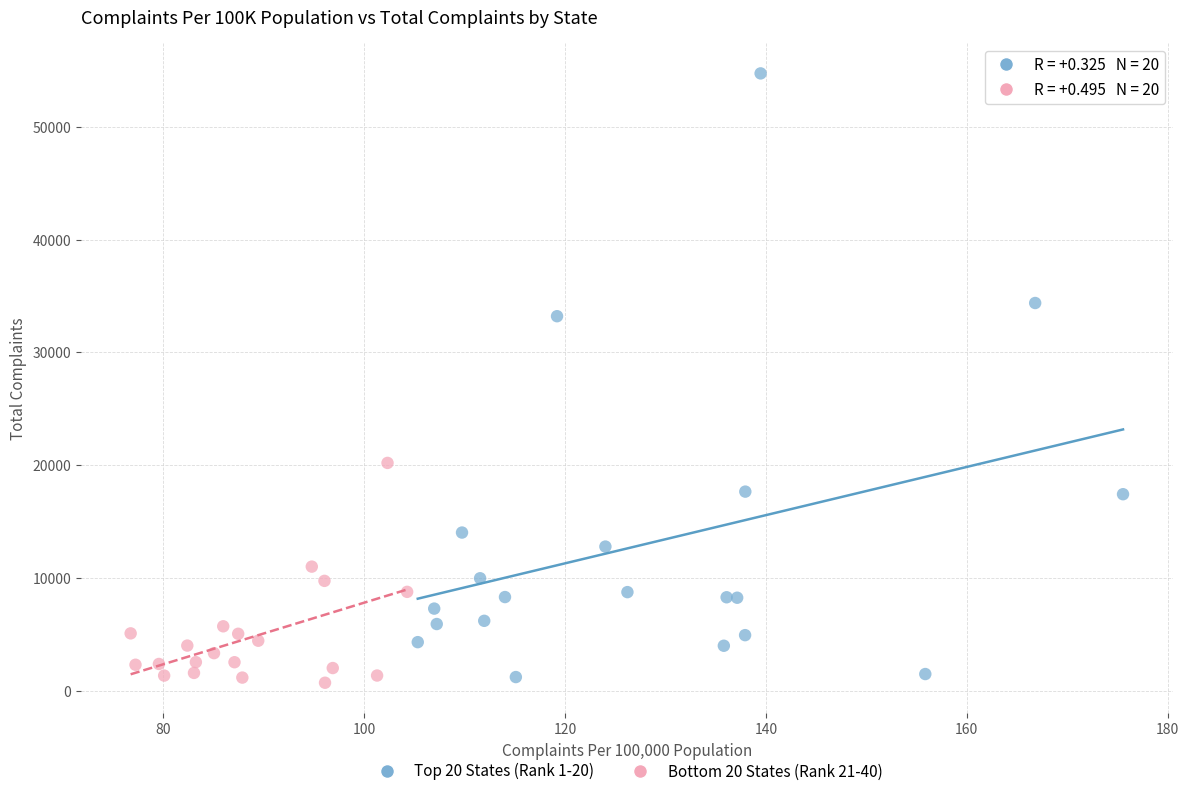

Which series has the largest Y range (max minus min)?

Top 20 States (Rank 1-20)